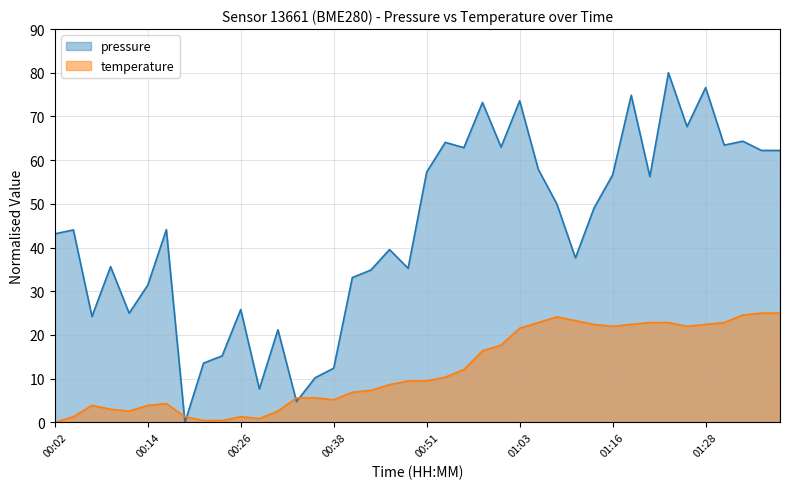

Which series has the widest spread of values?

pressure